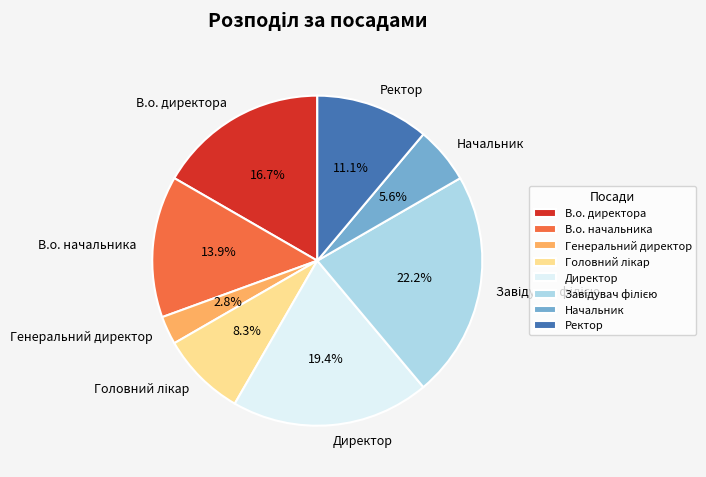

Does any single category account for the majority?

No